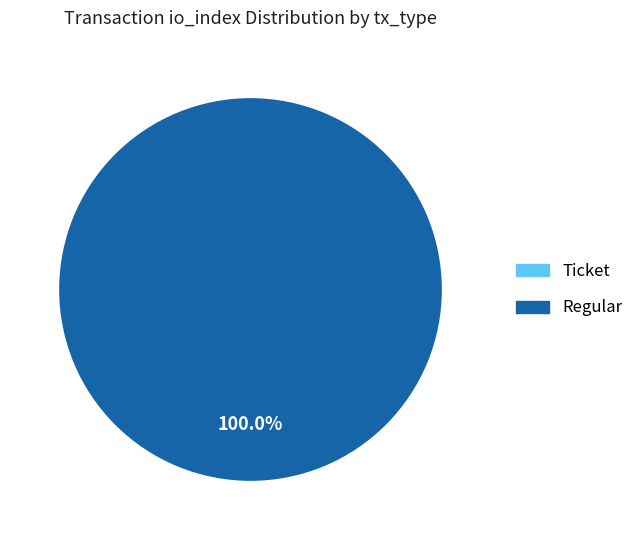

Which slice represents more than half of the pie?

Regular